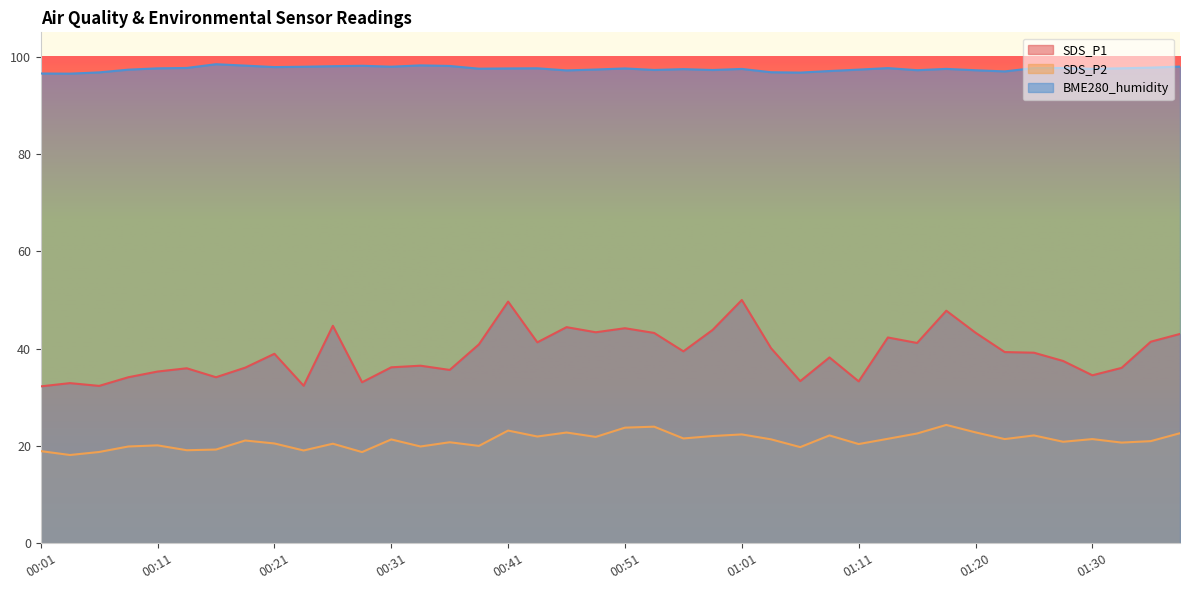

The value of SDS_P2 at 01:35 is 12.5. True or false?

False